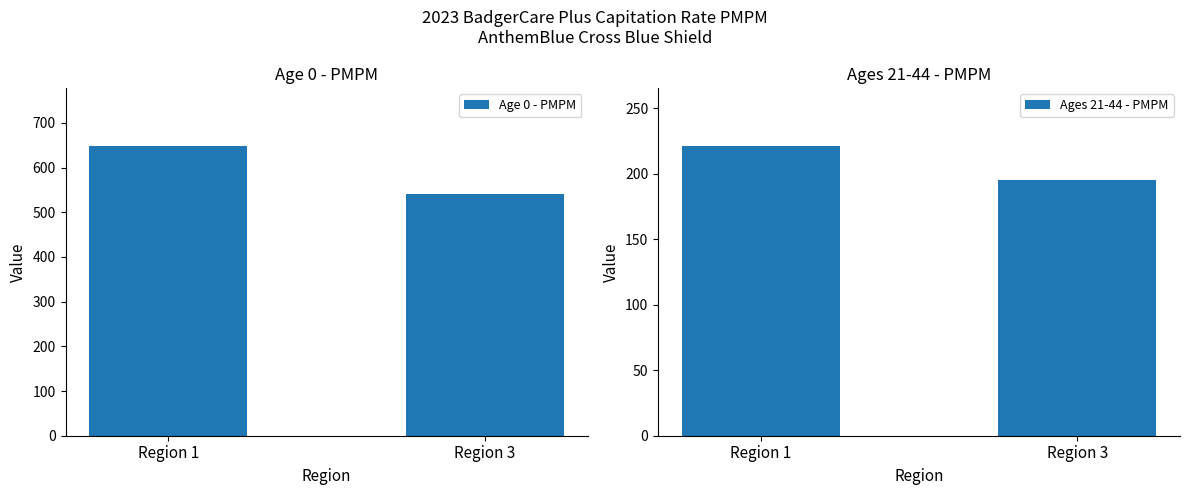

What is the minimum value for Age 0 - PMPM?

540.5